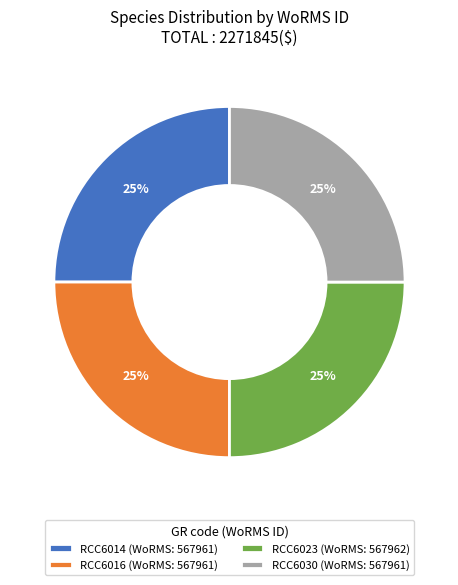

Is there a majority slice in this chart?

No